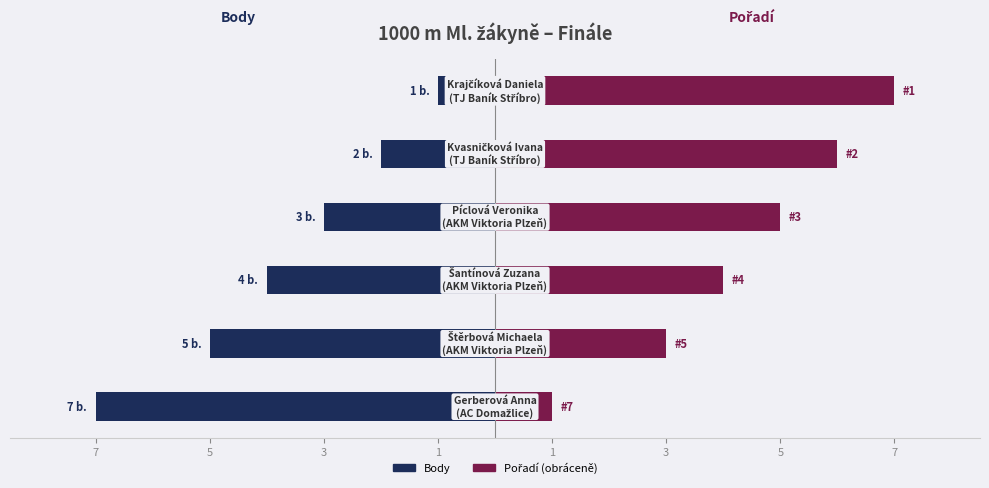

How many categories are shown in the chart?

6